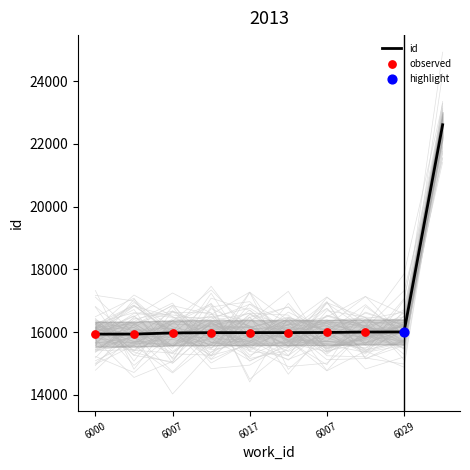

What is the change in value from 6017 to 7658?

+6622